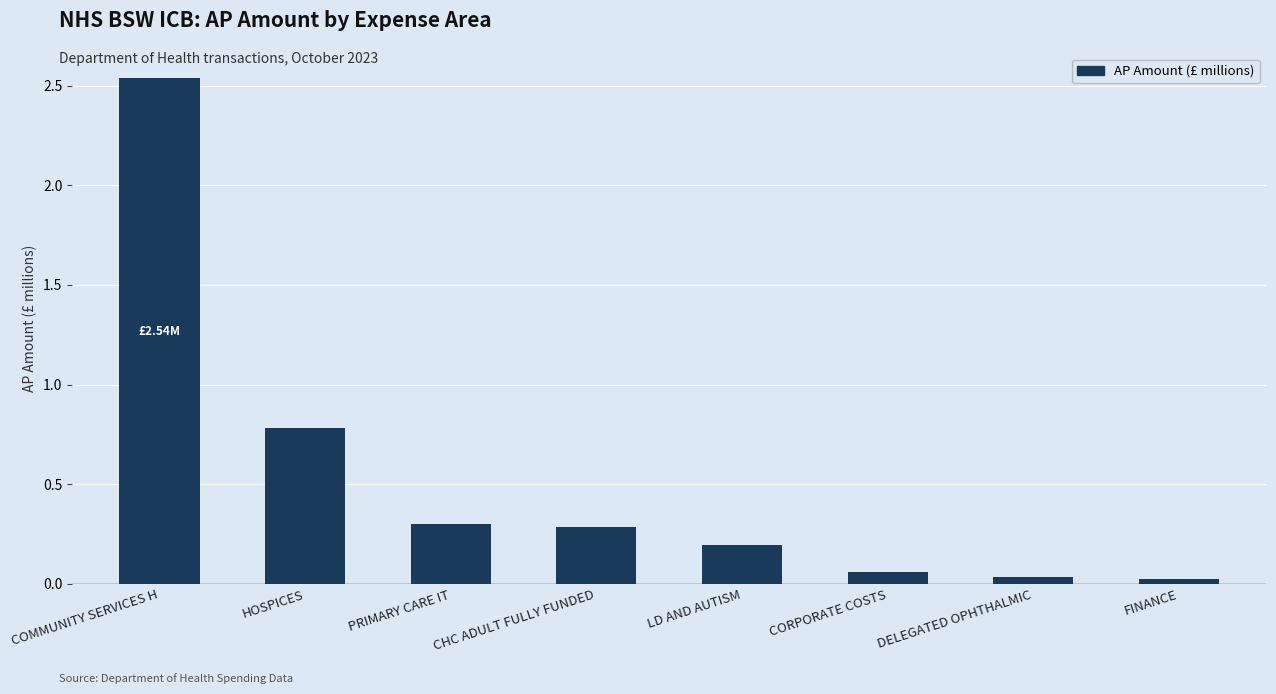

What is the label of the 2nd bar from the left?

HOSPICES